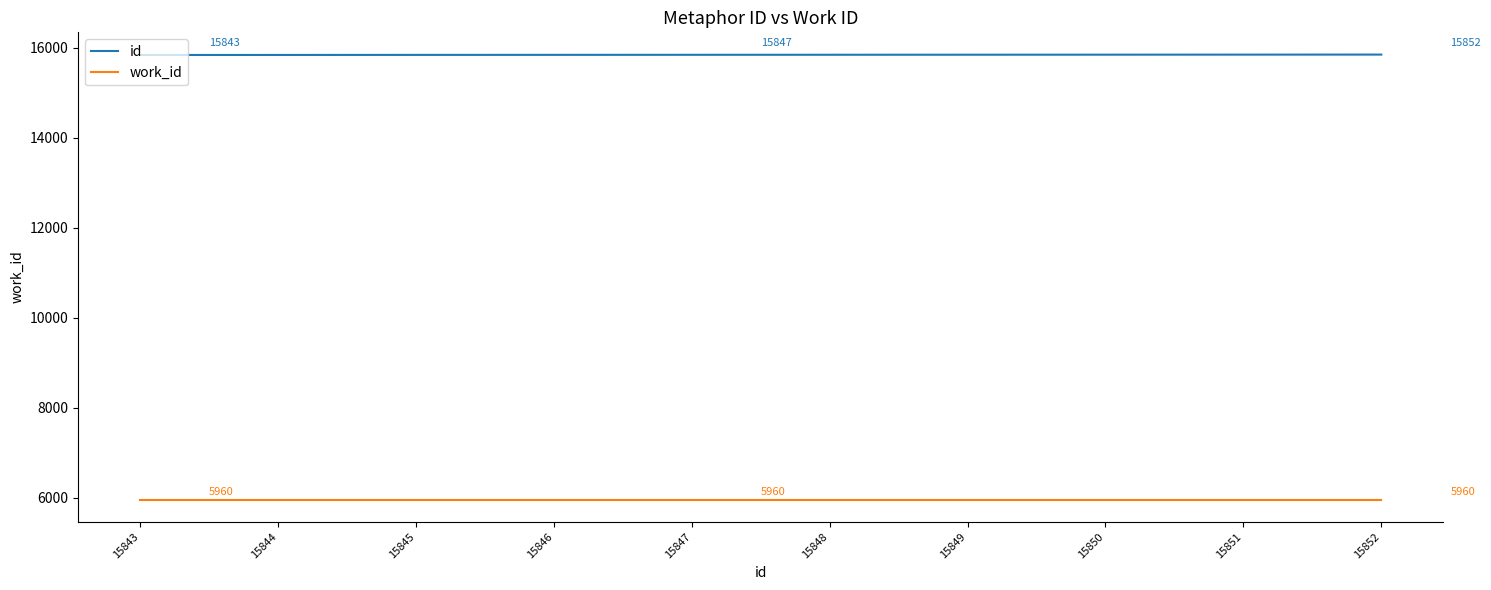

Does the chart display data point markers on the line(s)?

No